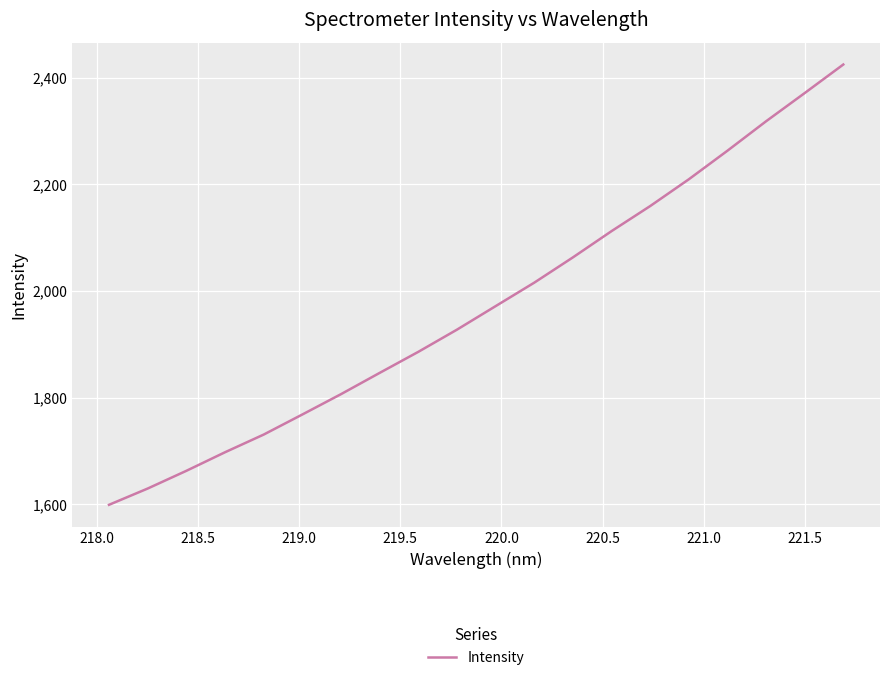

What is the difference between the maximum and minimum values?

825.5